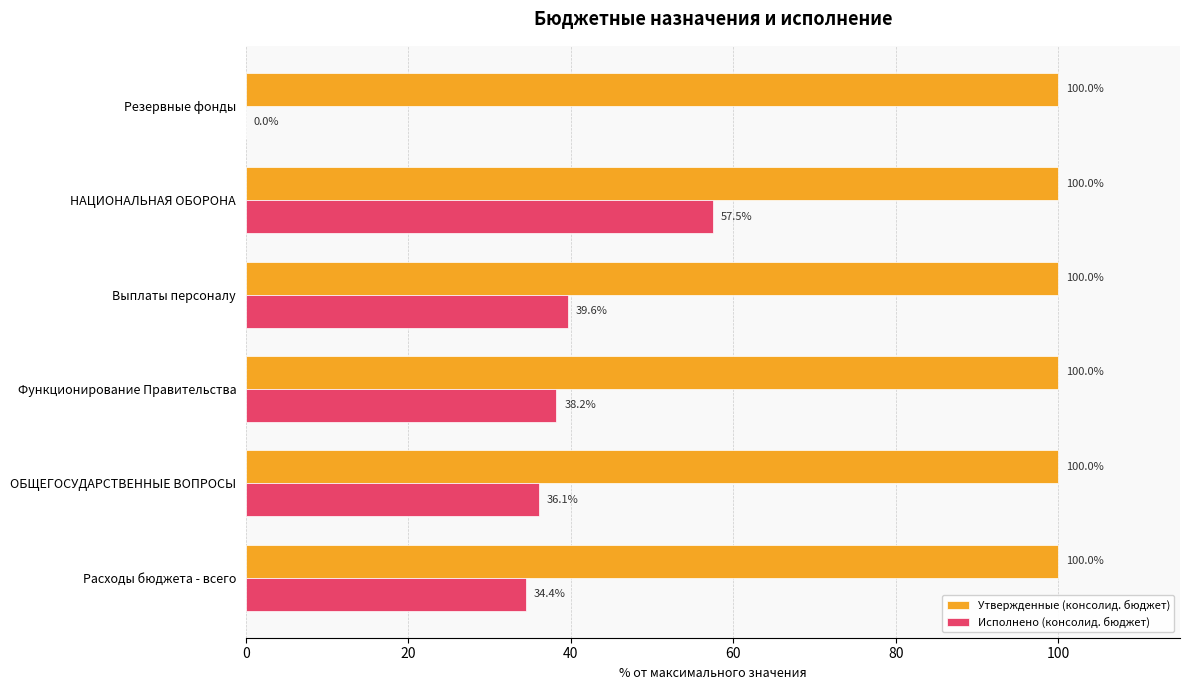

Which series changed the most between Функционирование Правительства and Резервные фонды?

Исполнено (консолид. бюджет)